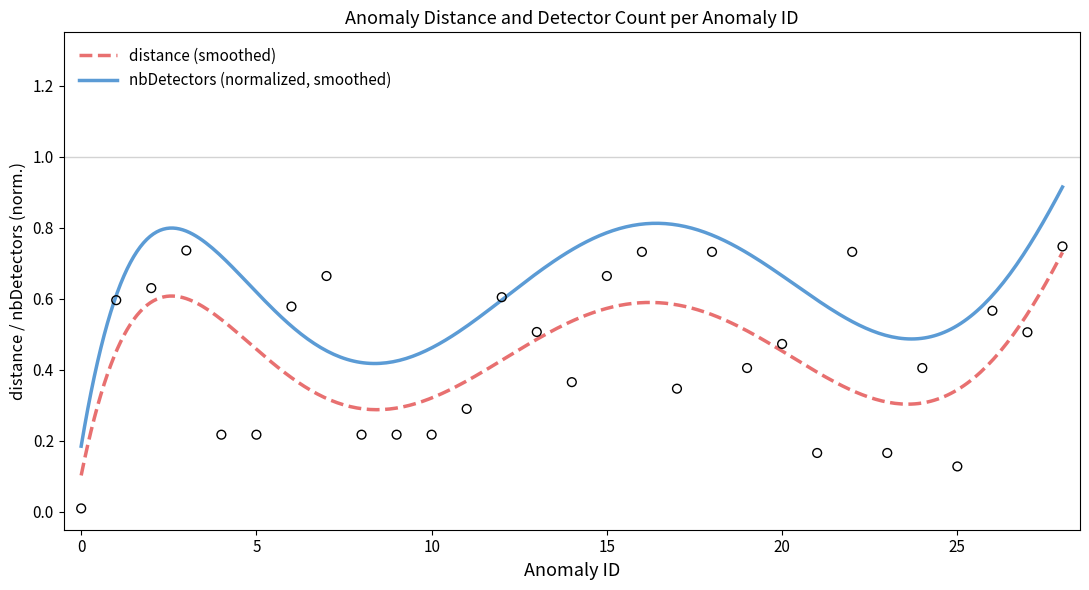

Which has a higher value, 10 or 28?

28